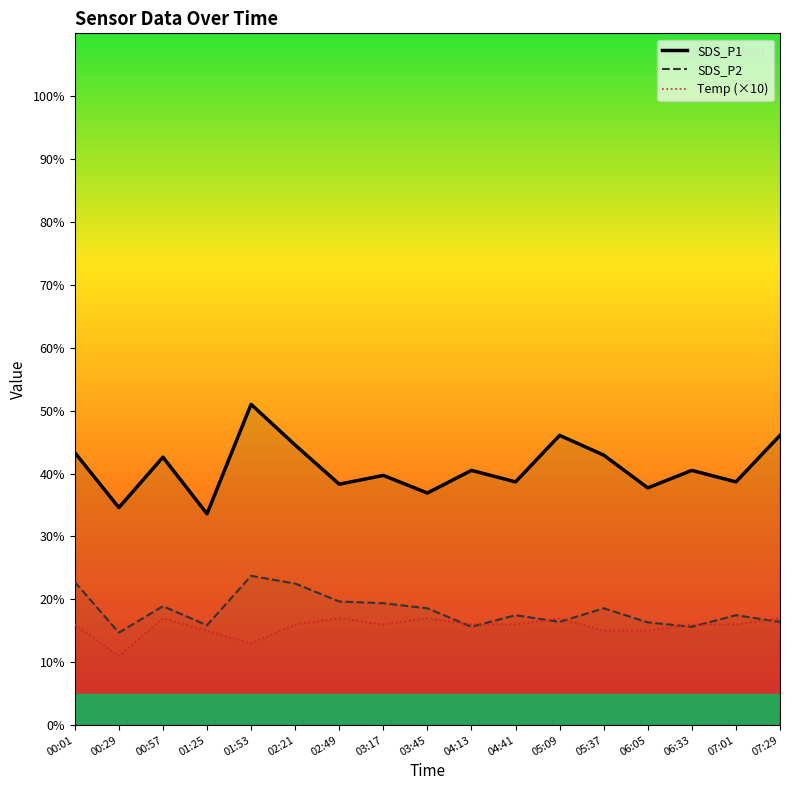

Rank the categories by SDS_P1 value from lowest to highest.

01:25, 00:29, 03:45, 06:05, 02:49, 04:41, 07:01, 03:17, 04:13, 06:33, 00:57, 05:37, 00:01, 02:21, 05:09, 07:29, 01:53